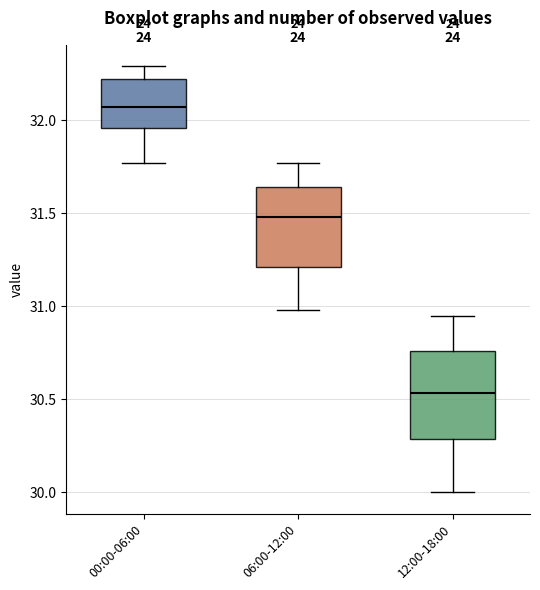

Where is the upper edge of the box for 00:00-06:00 on the y-axis? The values are not printed on the chart, so give them approximately, as read against the axis.

32.20